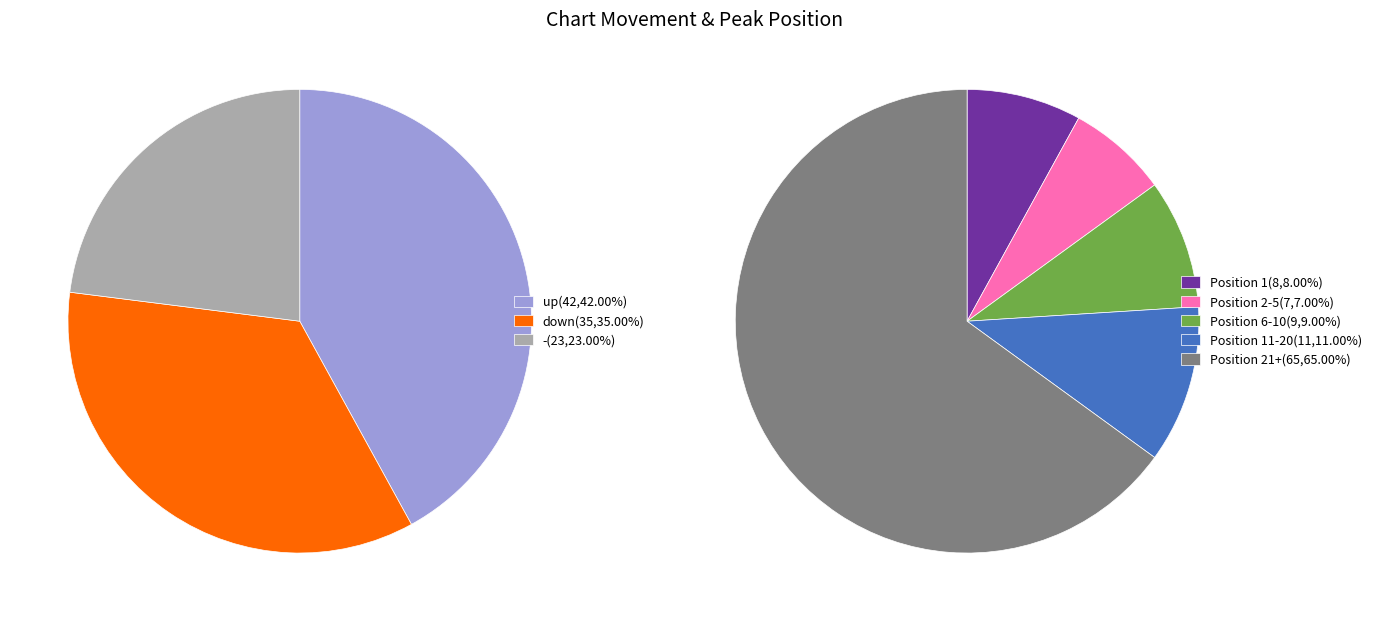

What is the smallest slice in the pie chart?

-